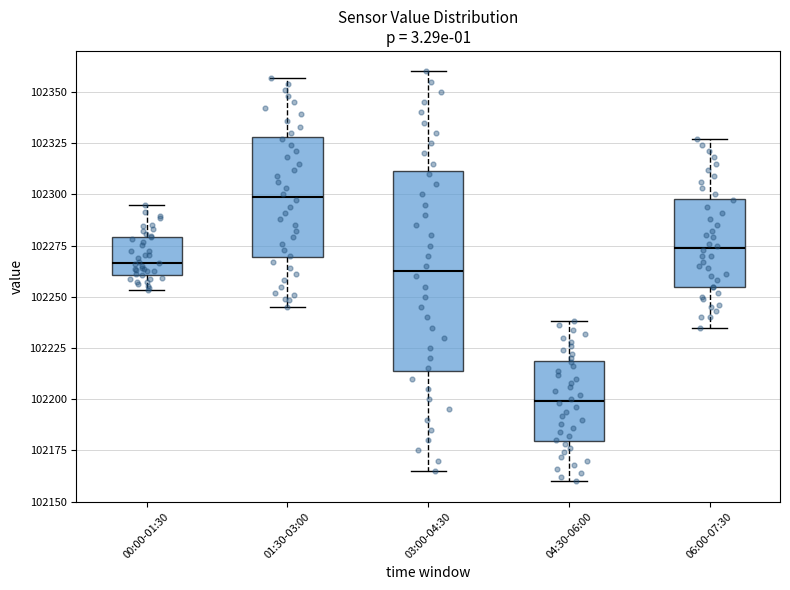

Which box's median line is the lowest?

04:30-06:00